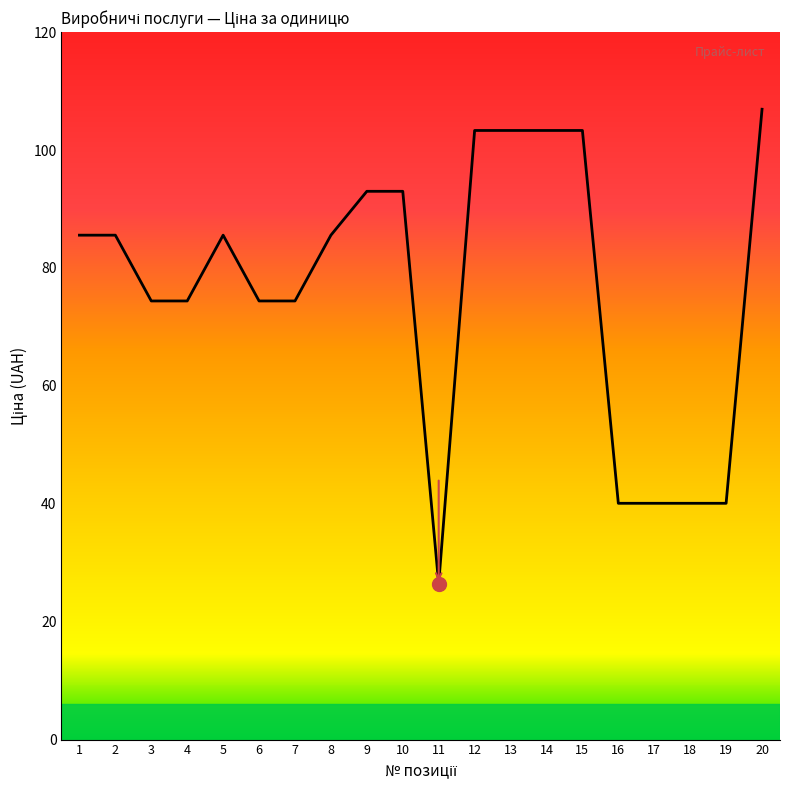

How many categories are shown in the chart?

20